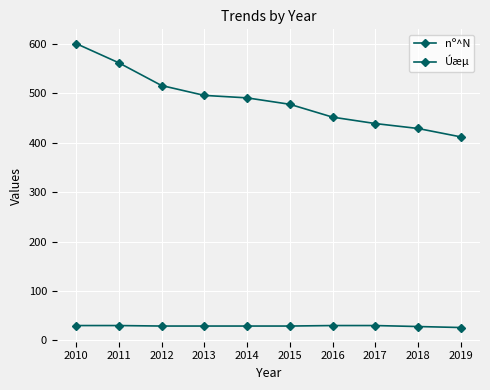

Is this an area chart (filled region under the line)?

No